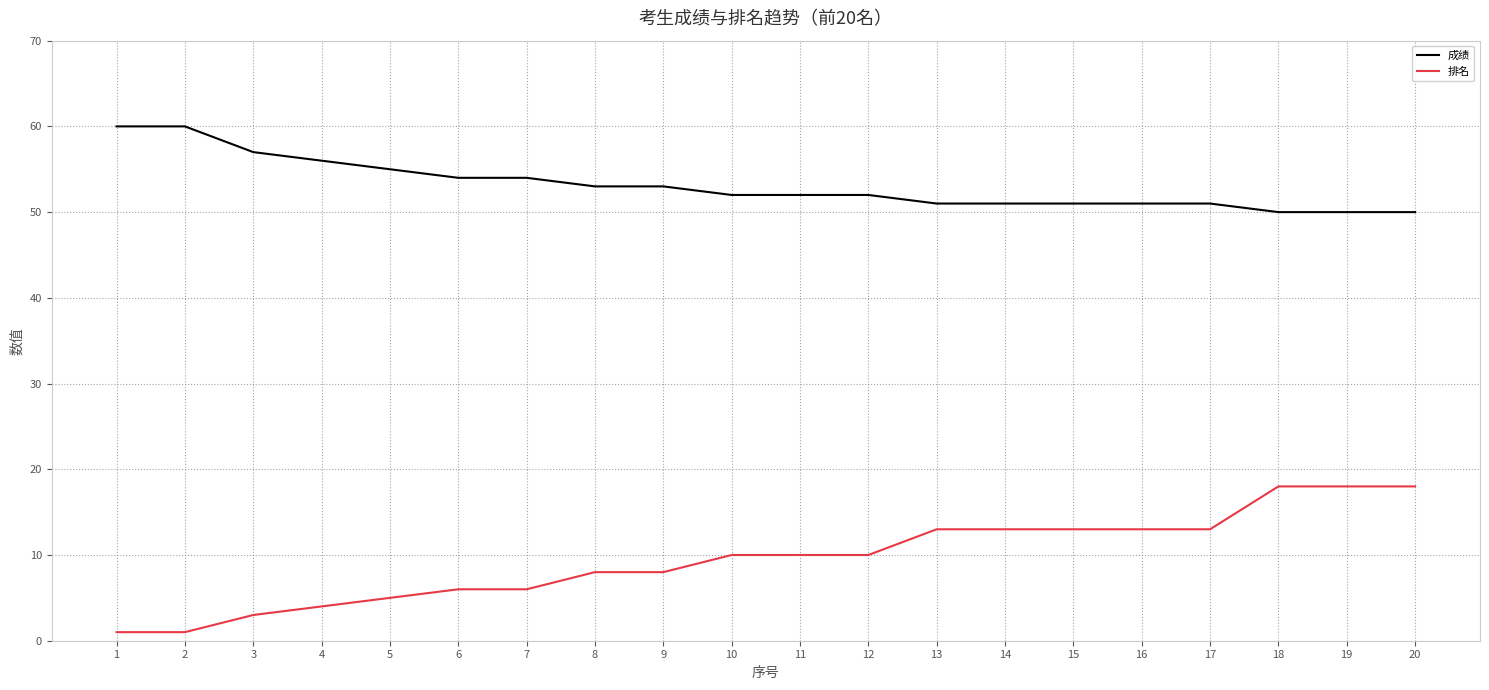

Reading right to left, extract all data points from this chart.

成绩: 50	50	50	51	51	51	51	51	52	52	52	53	53	54	54	55	56	57	60	60
排名: 18	18	18	13	13	13	13	13	10	10	10	8	8	6	6	5	4	3	1	1